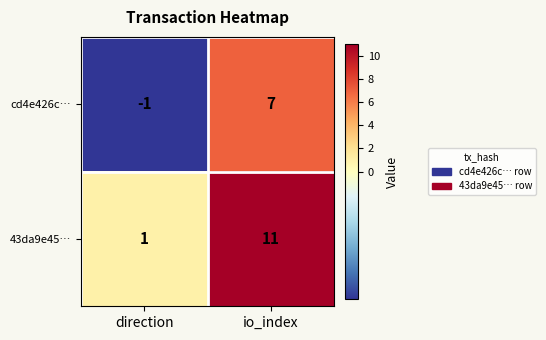

The cd4e426c… series shows 7 at io_index. True or false?

True